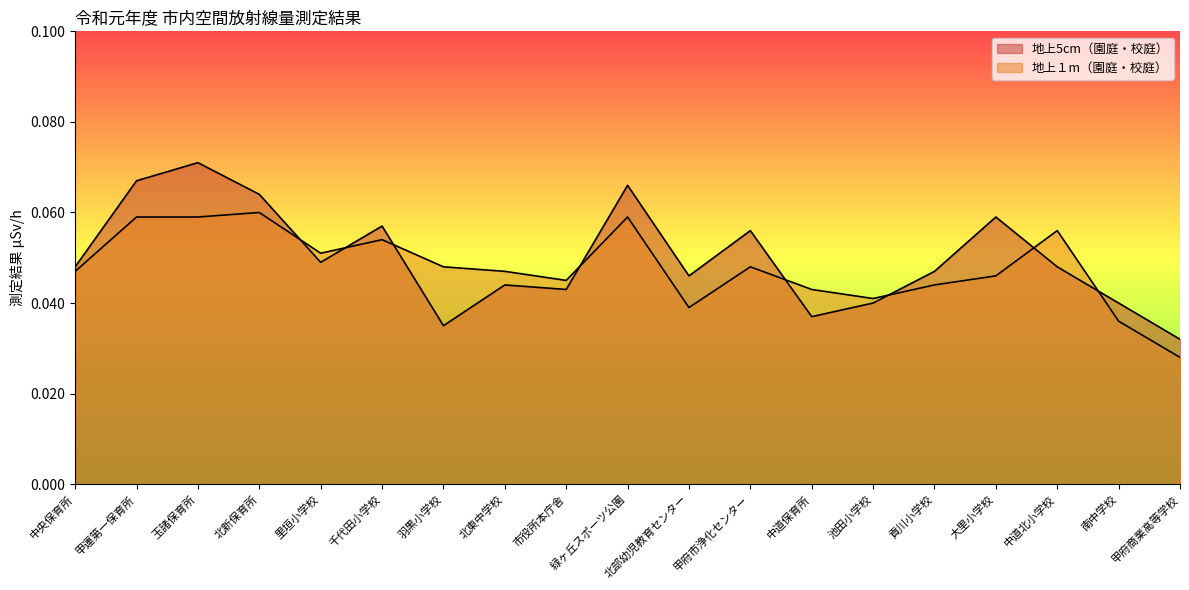

Count the number of categories in the chart.

19